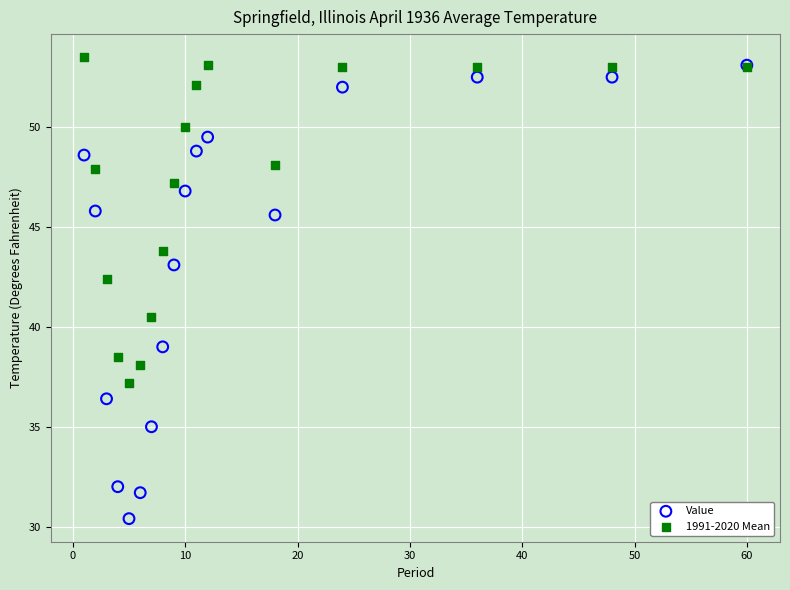

In the Value series, what Y value is closest to 41?

39.0